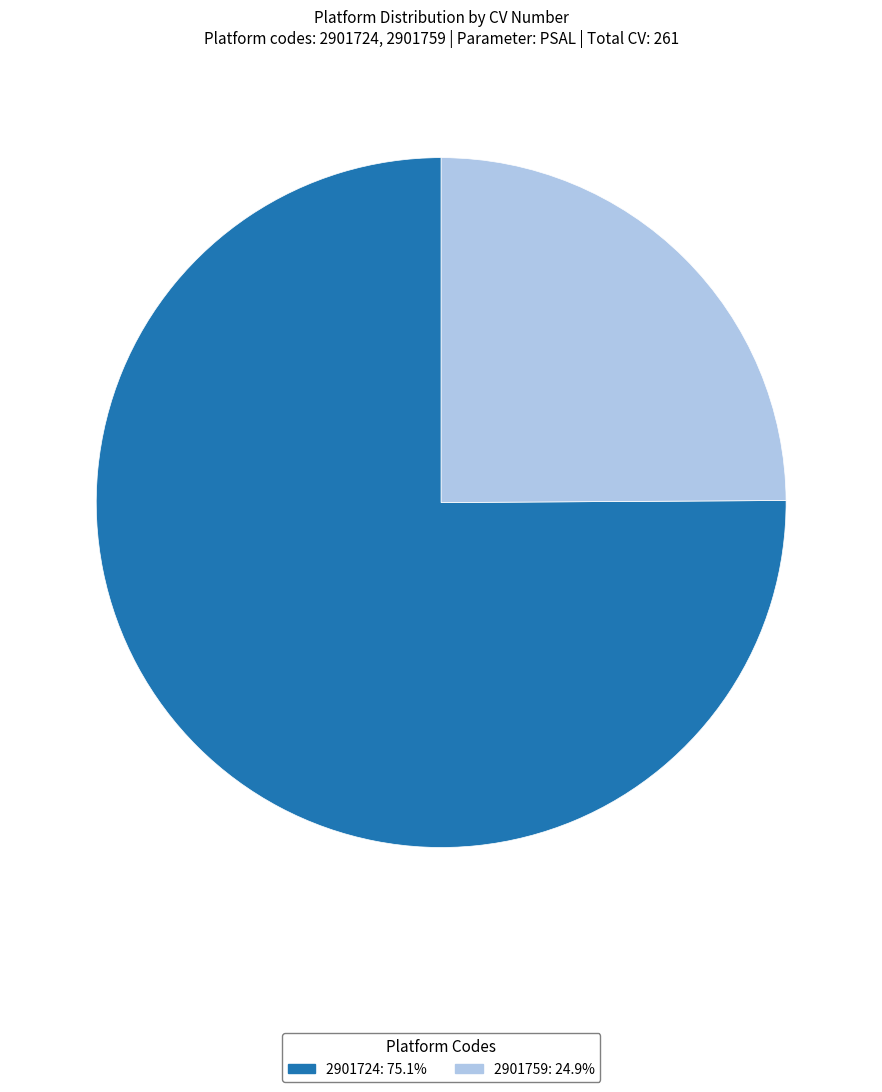

What is the smallest slice in the pie chart?

2901759